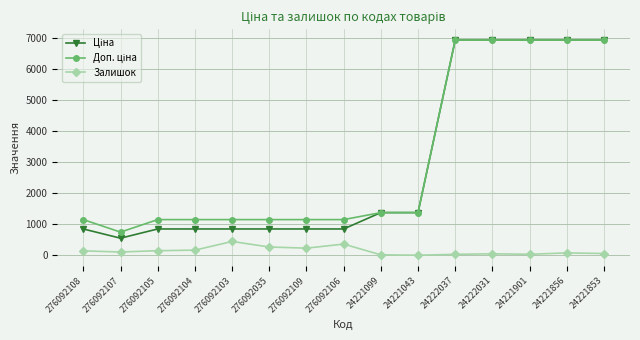

Does the chart display data point markers on the line(s)?

Yes